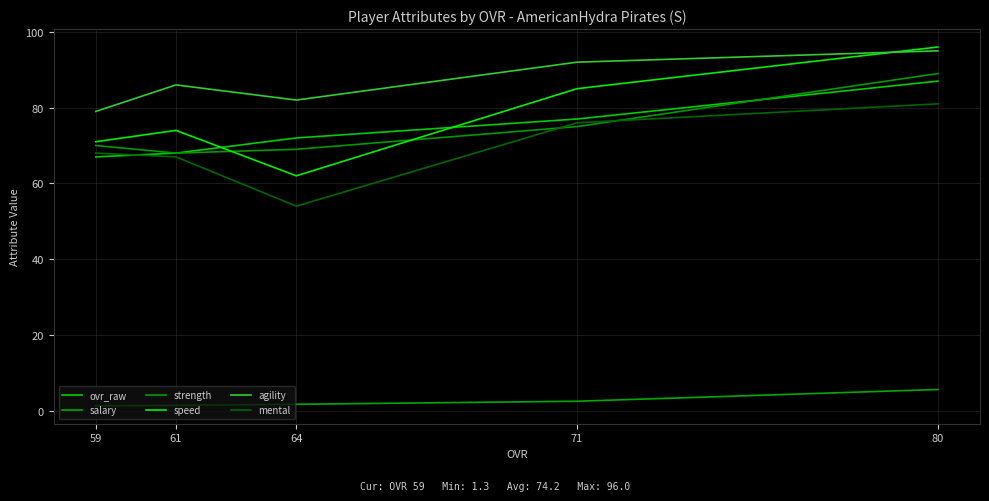

Which series has the largest range (max minus min)?

speed